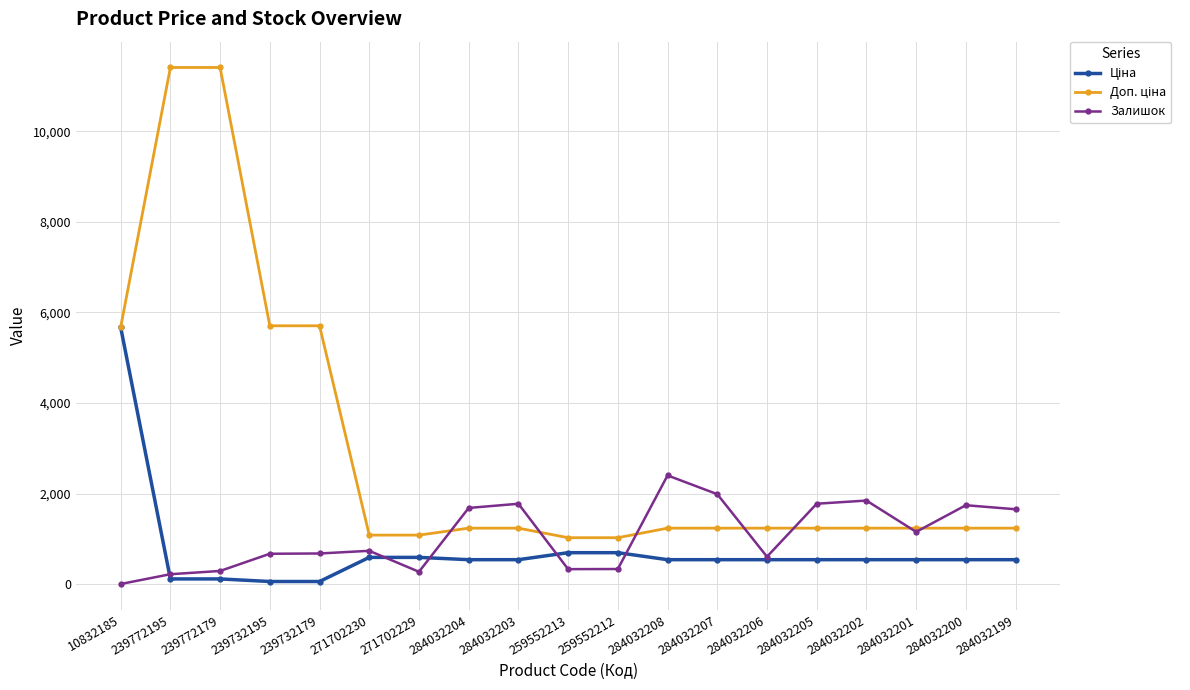

Which series changed the most between 259552212 and 284032200?

Залишок